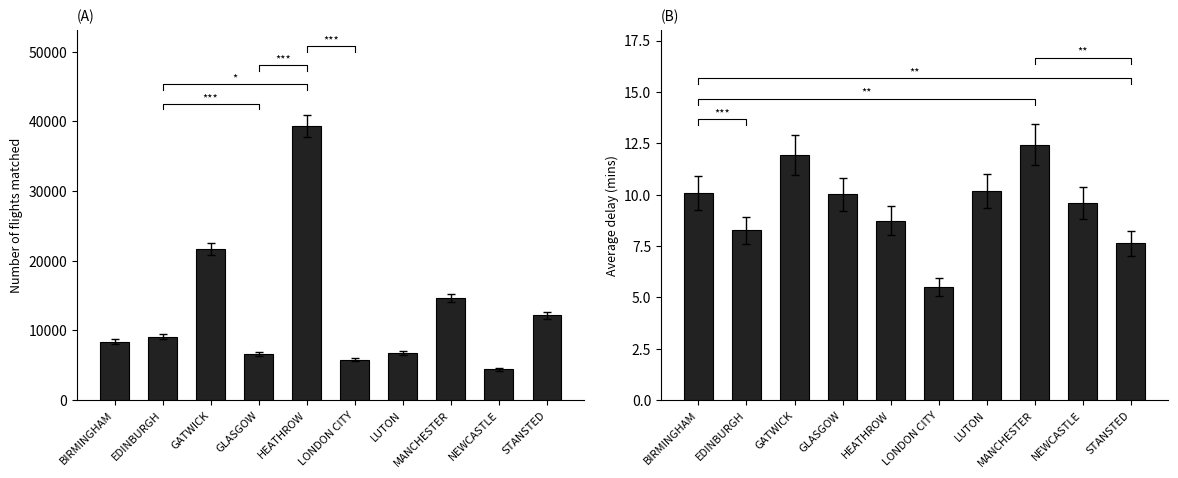

What is the maximum value shown in the chart?

39397.0